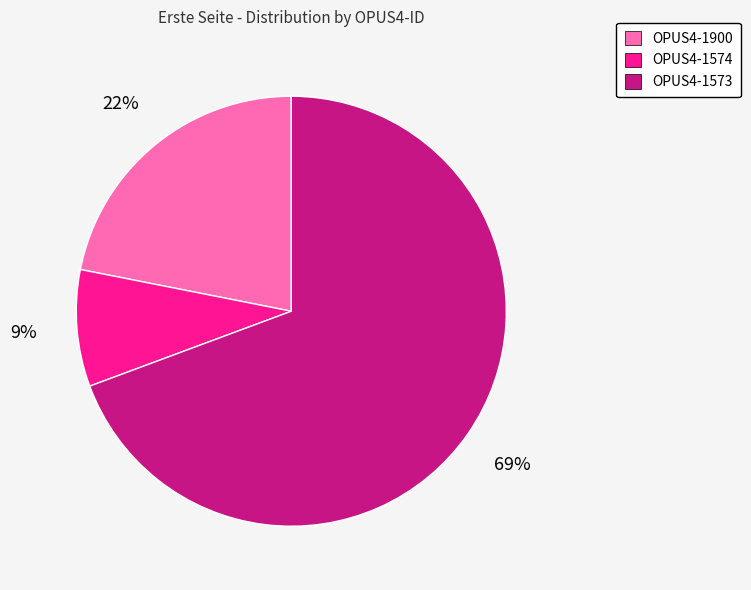

To the nearest percent, what is the average slice percentage?

33%